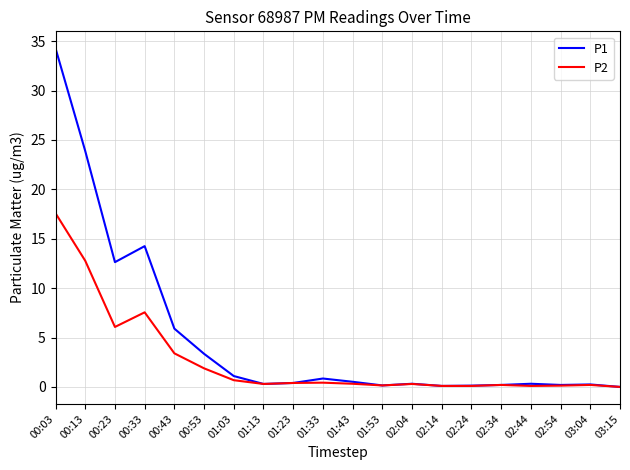

What is the sum of the P1 values at 02:44 and 02:04?

0.6